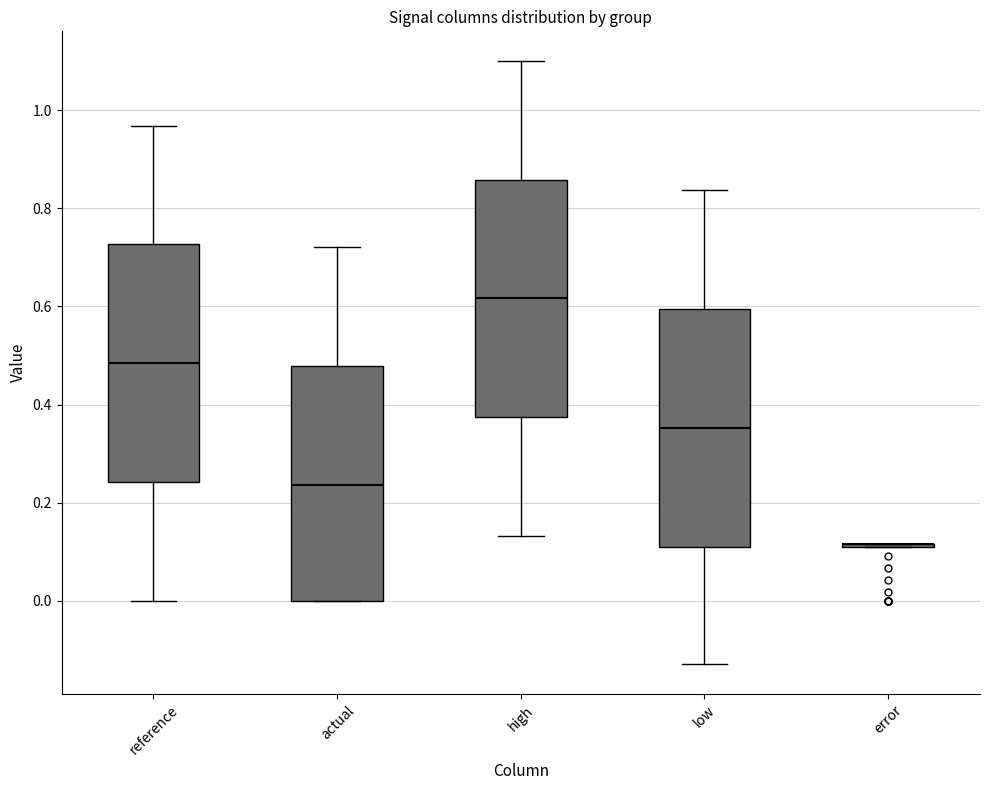

Where is the upper edge of the box for actual on the y-axis? The values are not printed on the chart, so give them approximately, as read against the axis.

0.48